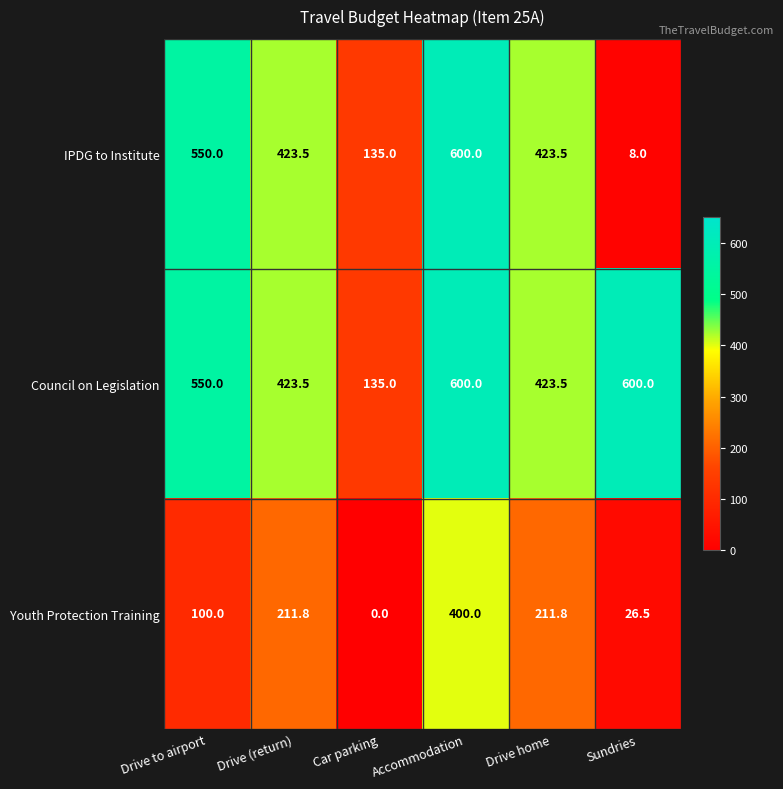

What is the approximate value of Youth Protection Training at Sundries?

26.5